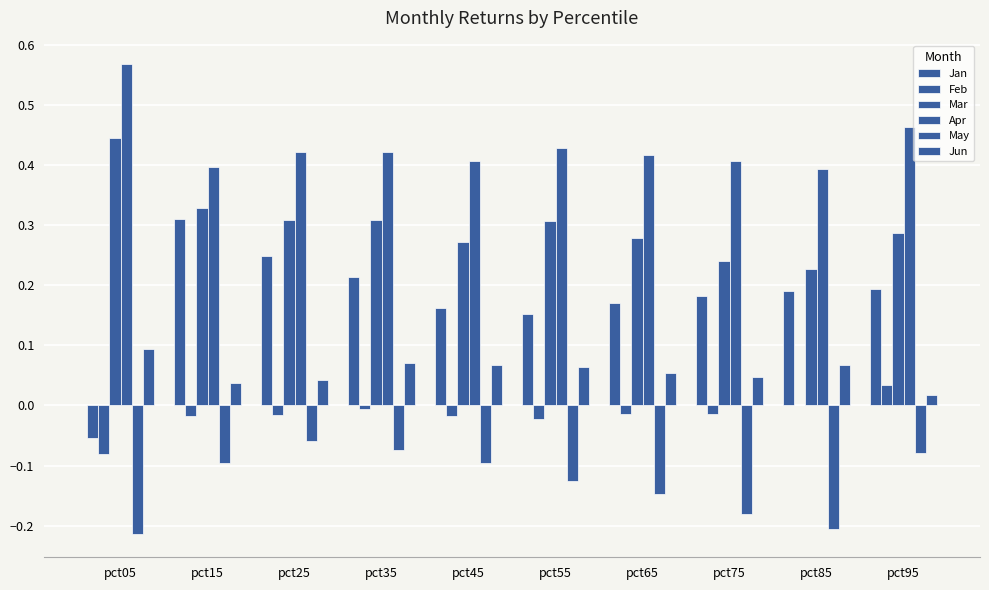

List the labels in order of May value, smallest first.

pct05, pct85, pct75, pct65, pct55, pct45, pct15, pct95, pct35, pct25